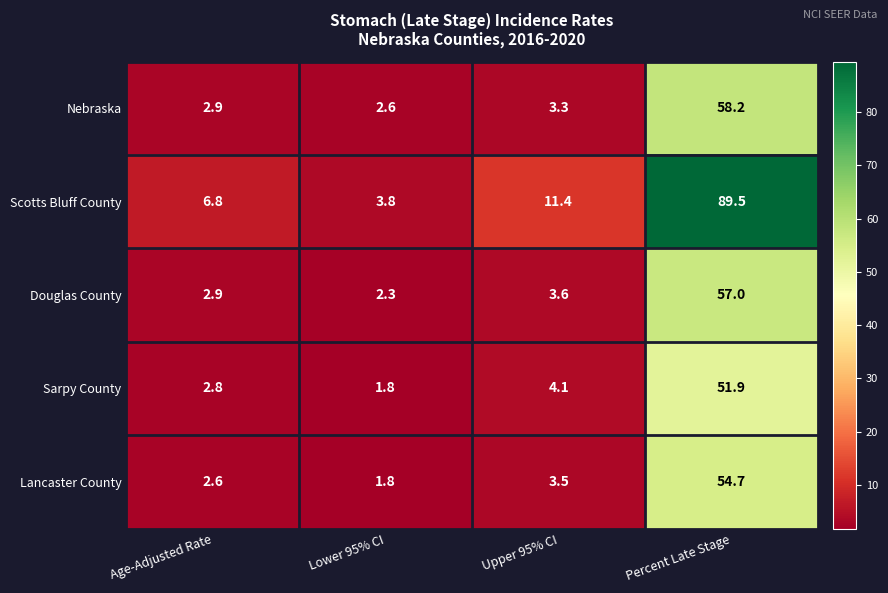

What is the minimum value shown in the chart?

1.8